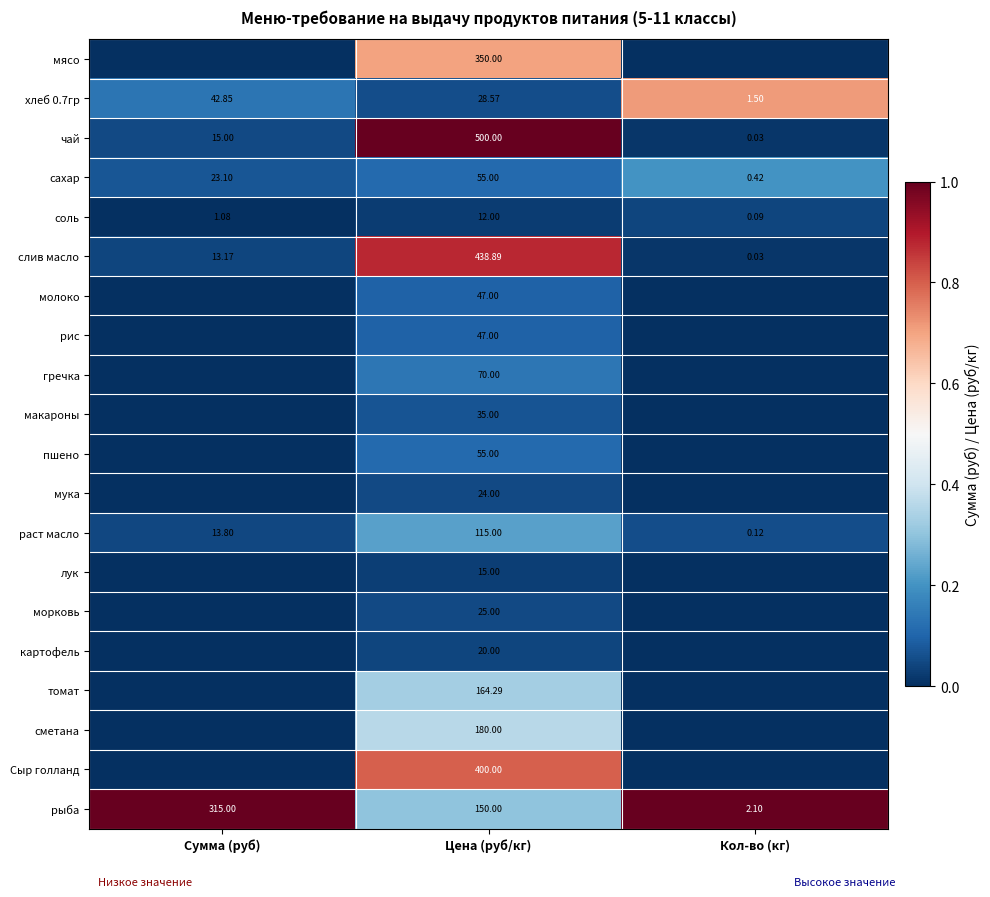

Which category has the highest value in the слив масло series?

Цена (руб/кг)